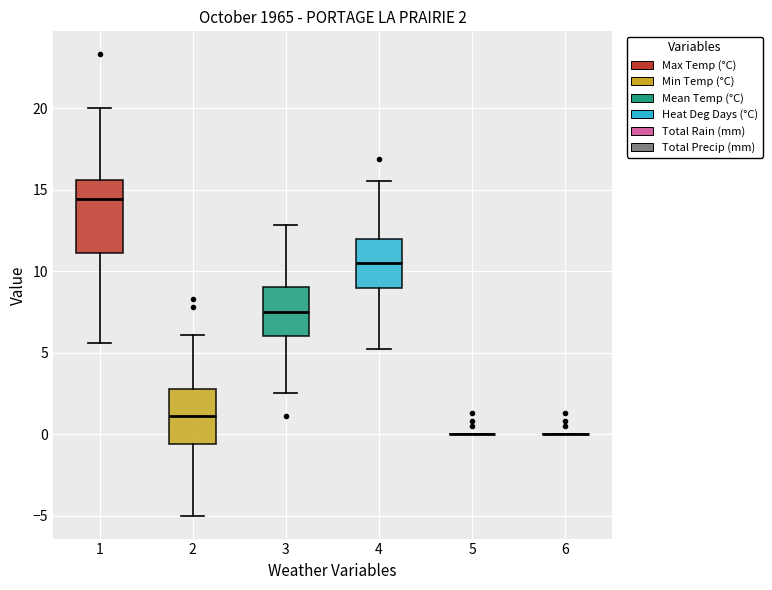

Comparing the boxes themselves (not the whiskers), which one is the tallest?

1